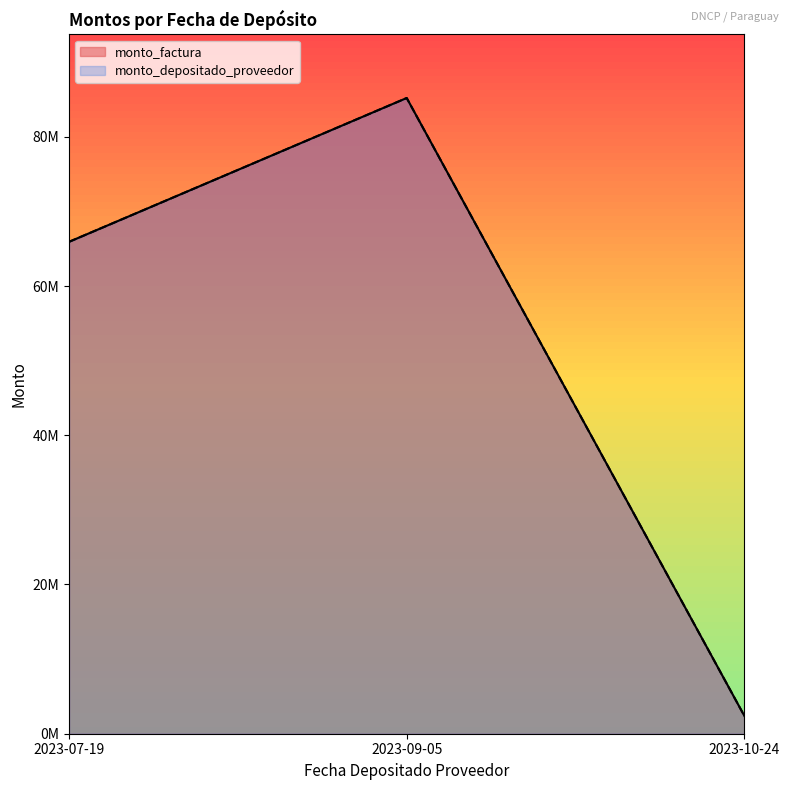

Is it true that monto_factura equals 65925556 at 2023-07-19?

True